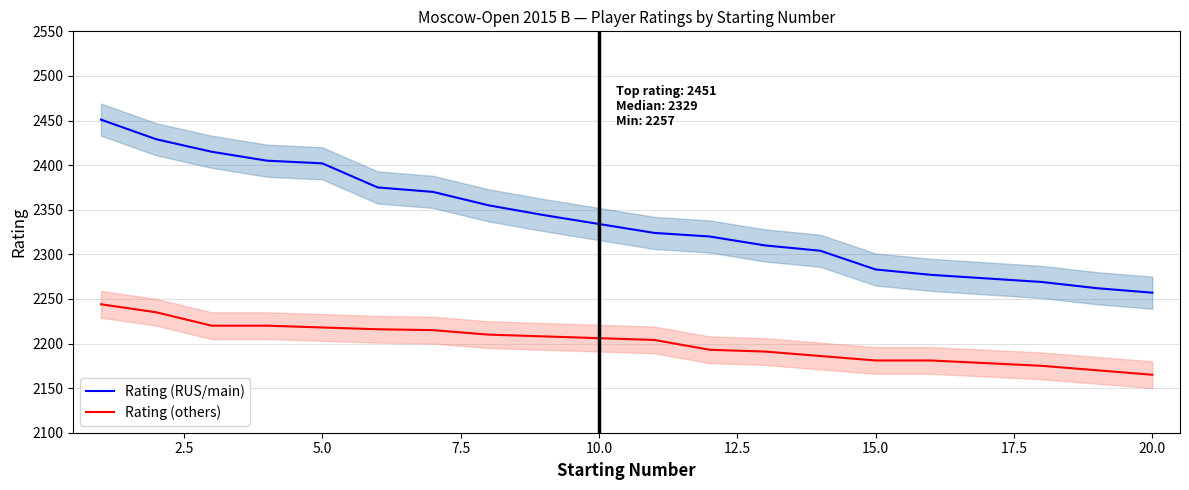

True or false: Rating (others) and Rating (RUS/main) cross at least once.

False